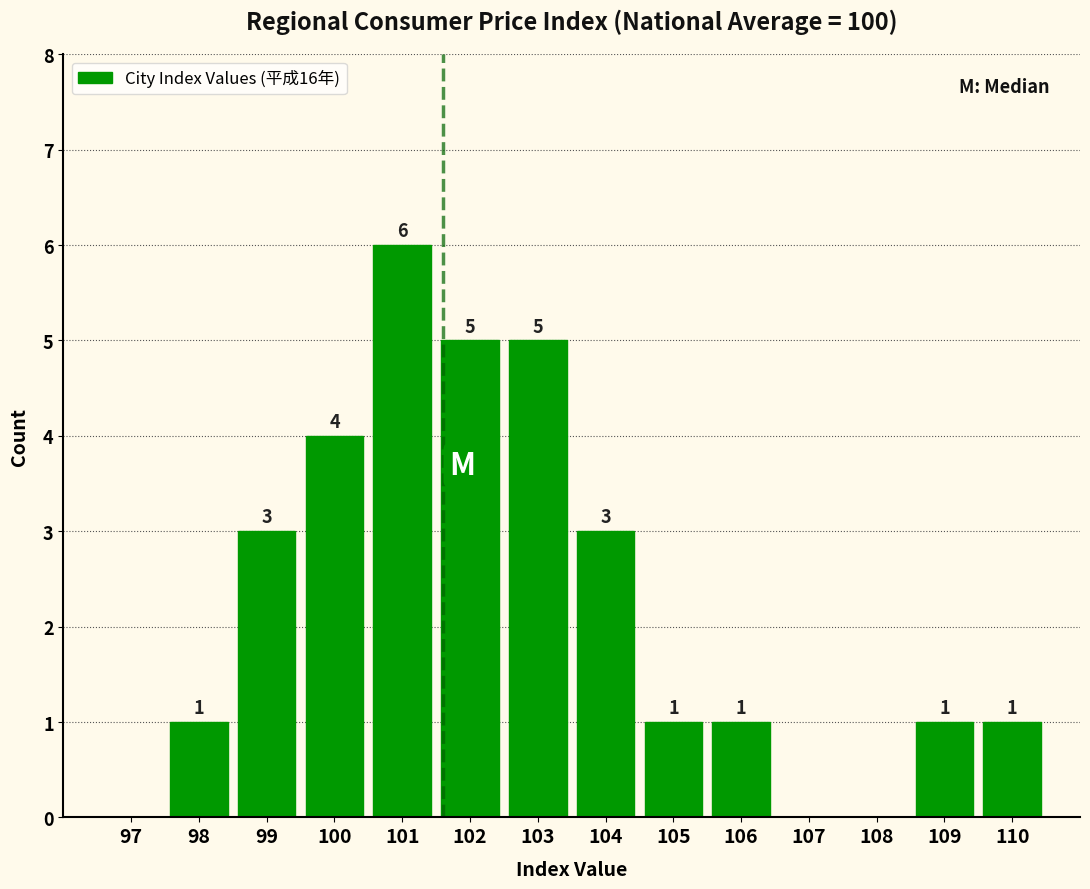

Reading left to right, list all the values displayed in this chart.

97=0	98=1	99=3	100=4	101=6	102=5	103=5	104=3	105=1	106=1	107=0	108=0	109=1	110=1